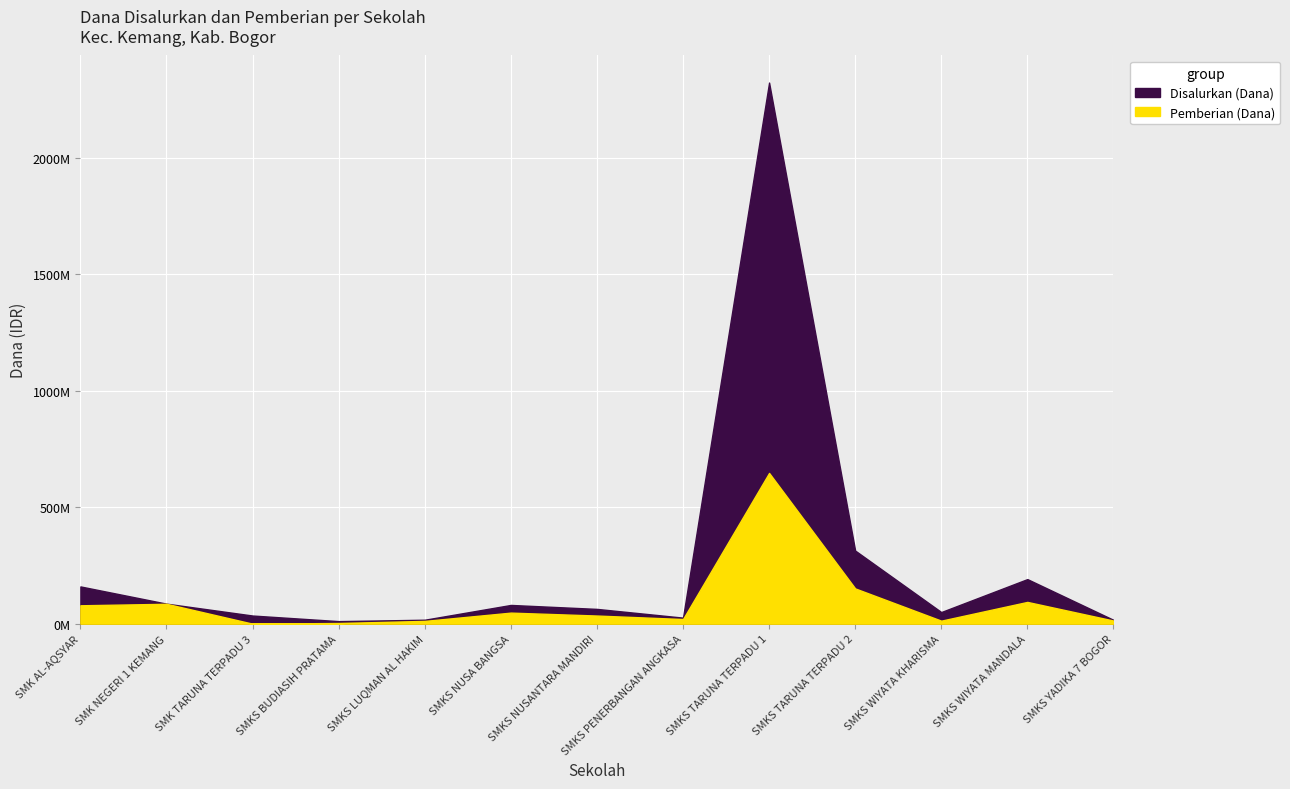

What is the value of the Disalurkan (Dana) point at the 11th from the left?

50000000